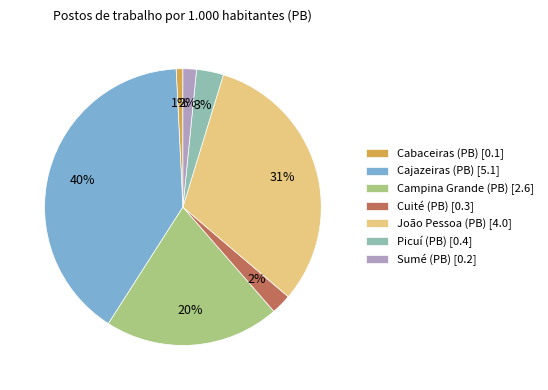

Which has a higher value, Campina Grande (PB) or Sumé (PB)?

Campina Grande (PB)